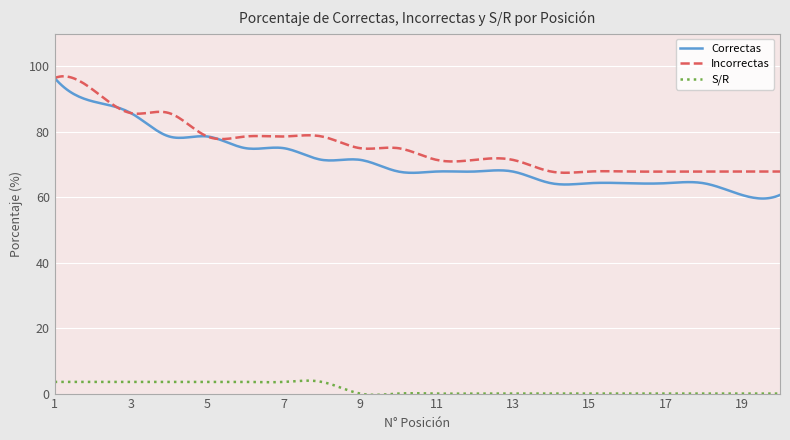

Which series has the largest range (max minus min)?

Correctas